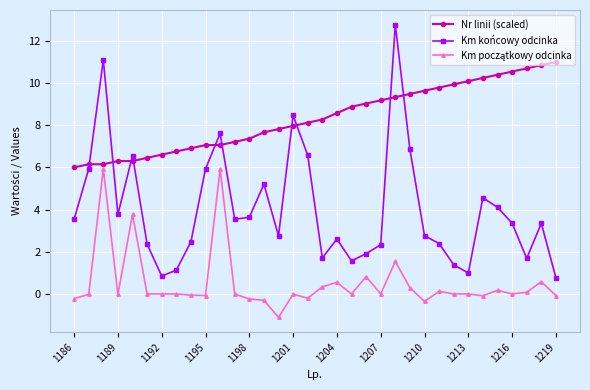

What is the value of the Nr linii (scaled) point at the 4th from the left?

6.3